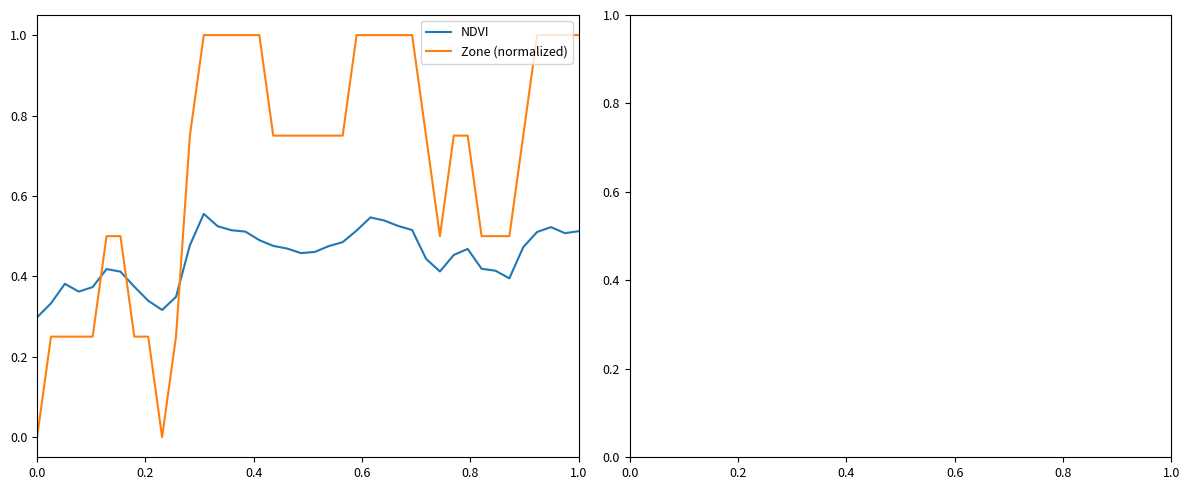

How many lines are shown in the chart?

2